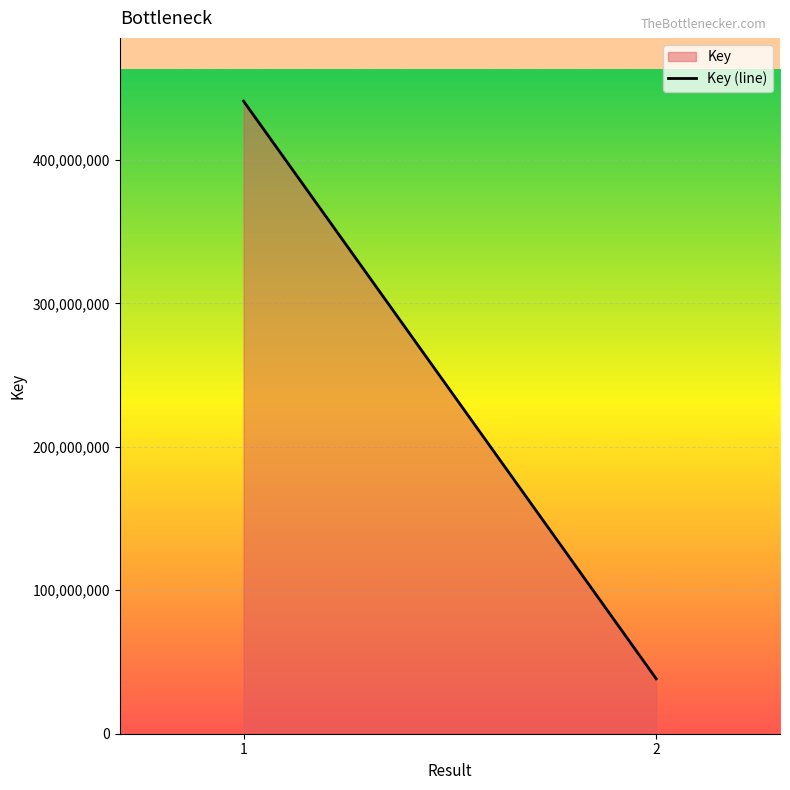

Read the value at 2, to the nearest 10.

38322240